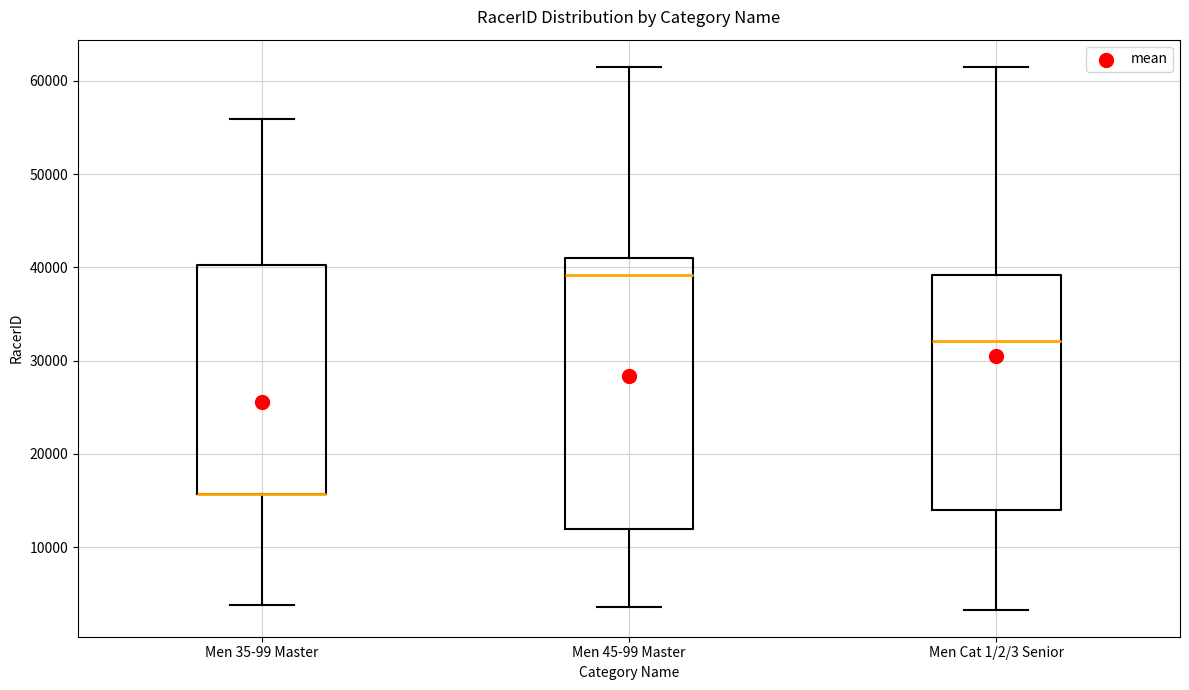

Which box is the tallest, from its lower edge to its upper edge?

Men 45-99 Master